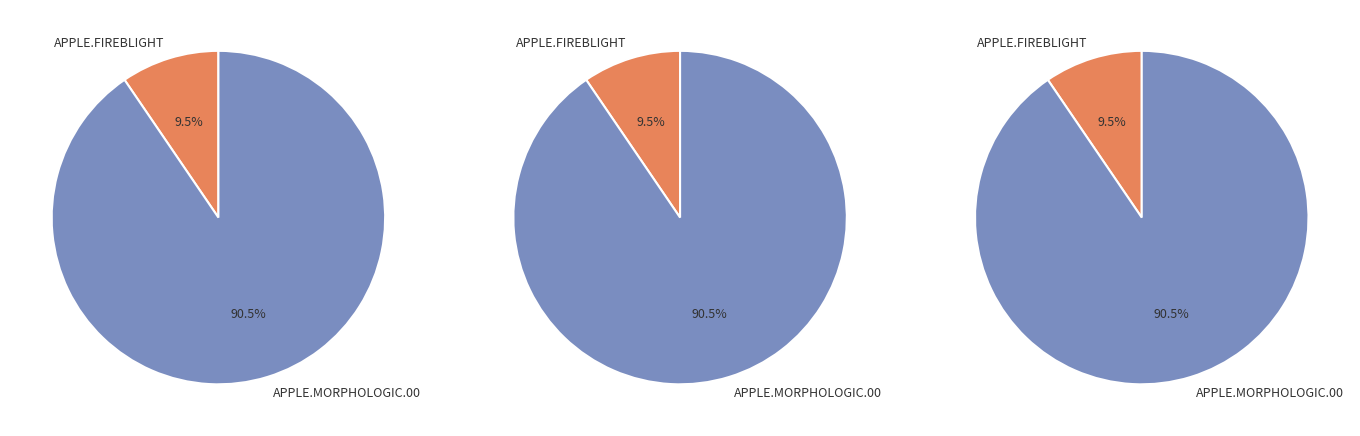

Do APPLE.FIREBLIGHT and APPLE.MORPHOLOGIC.00 together represent more than half of the pie?

Yes